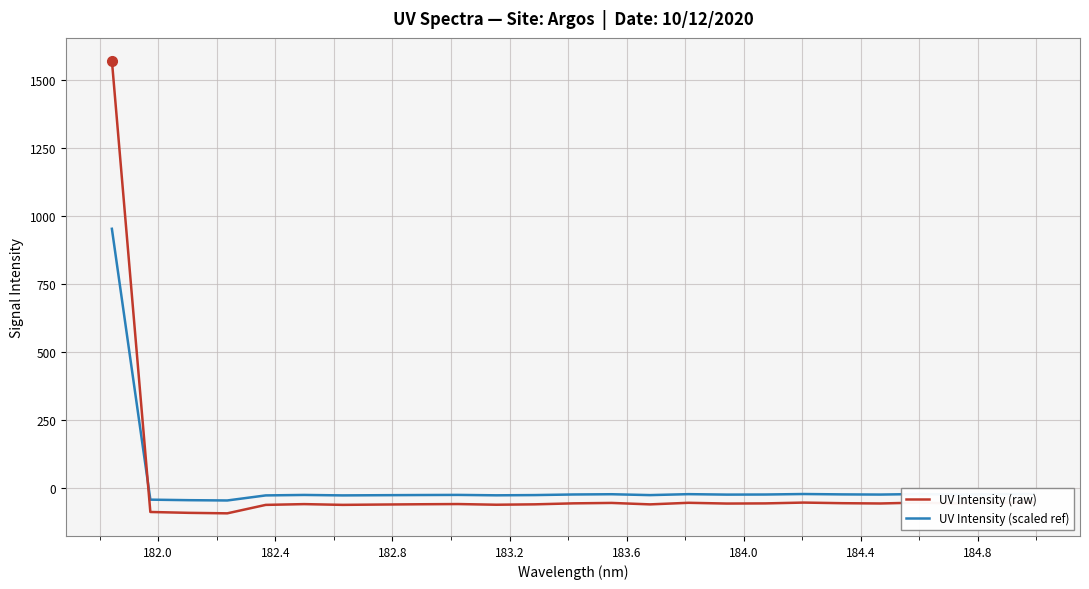

Which series has the largest range (max minus min)?

UV Intensity (raw)